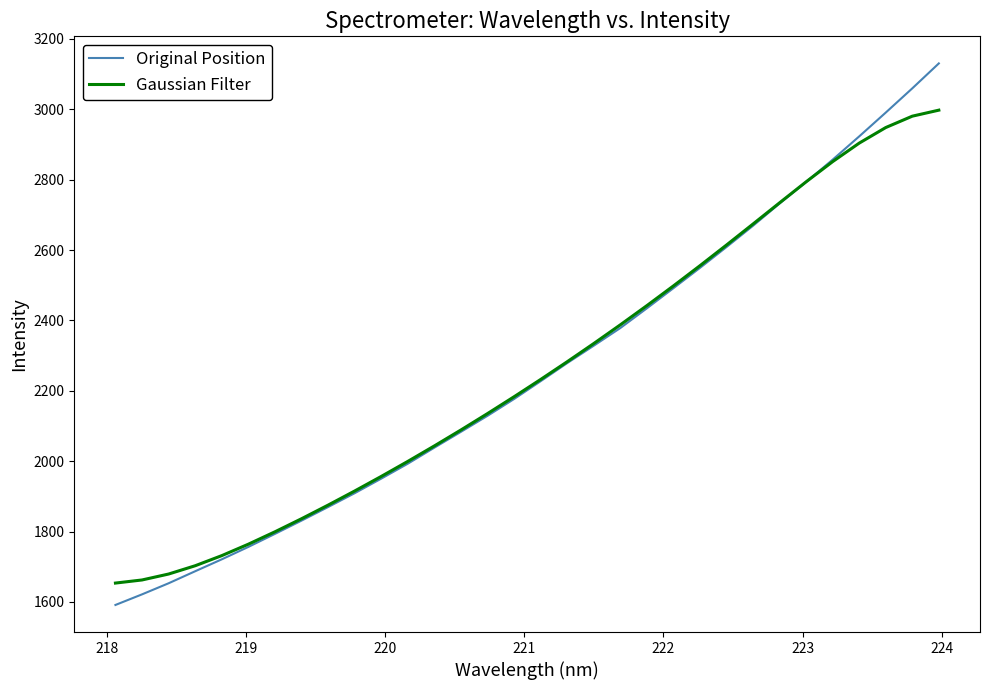

What is the lowest value of the Original Position series?

1591.4